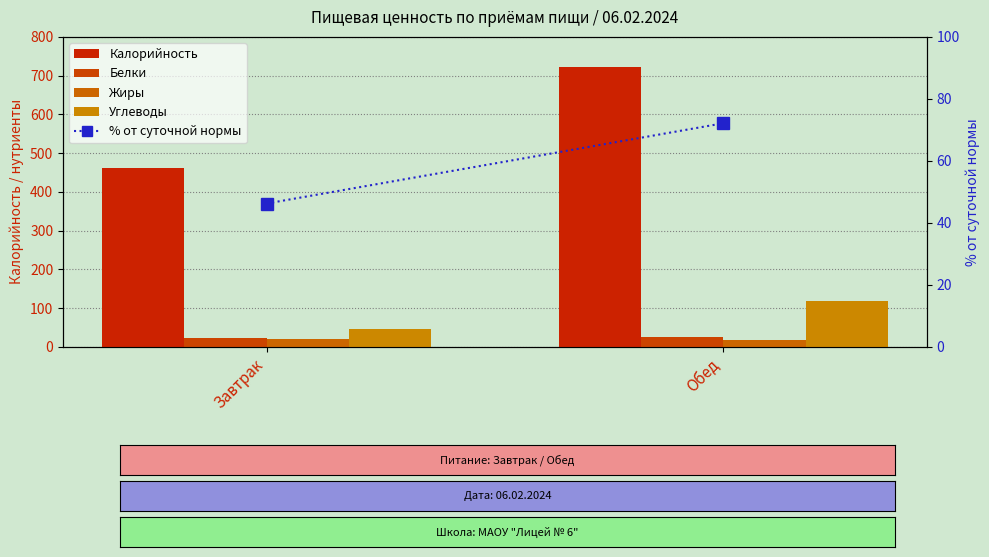

What is the sum of all % от суточной нормы values?

118.4